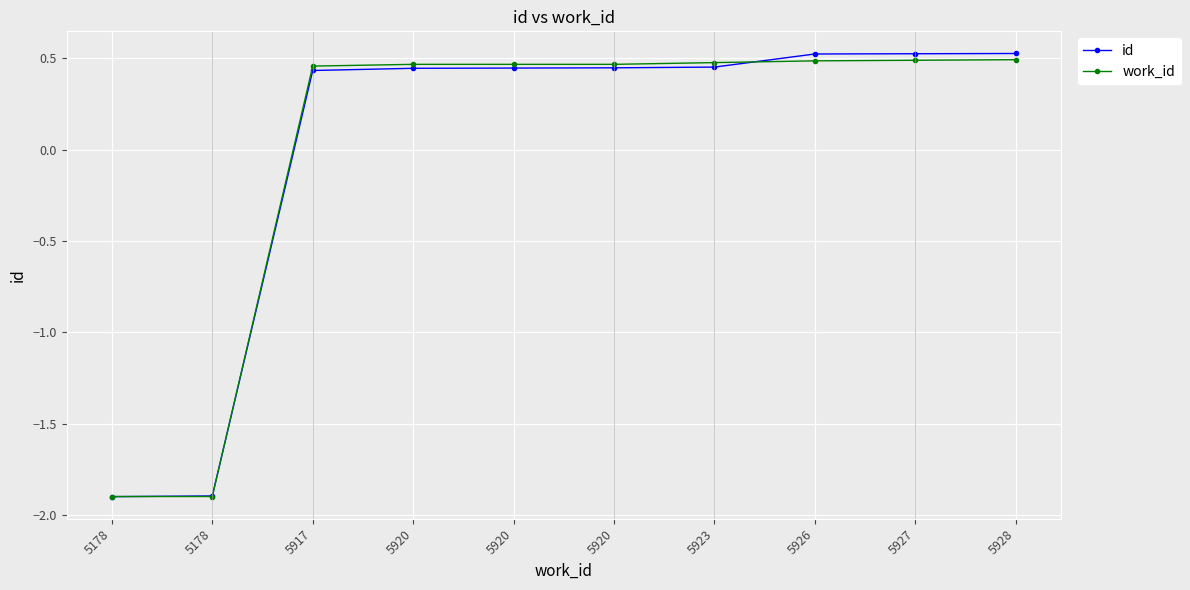

Does the chart have visible grid lines?

Yes